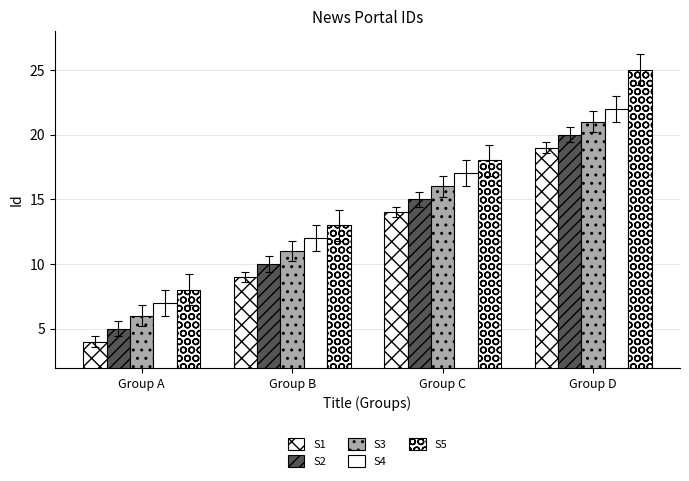

The S1 series shows 19 at Group C. True or false?

False